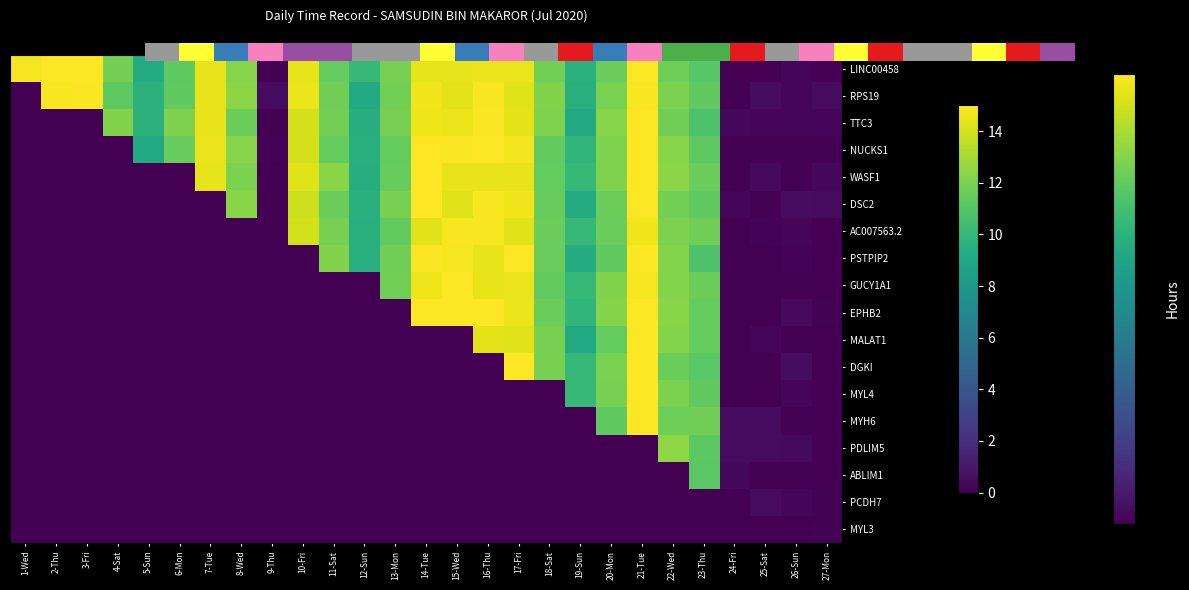

How many data points does each series have?

27